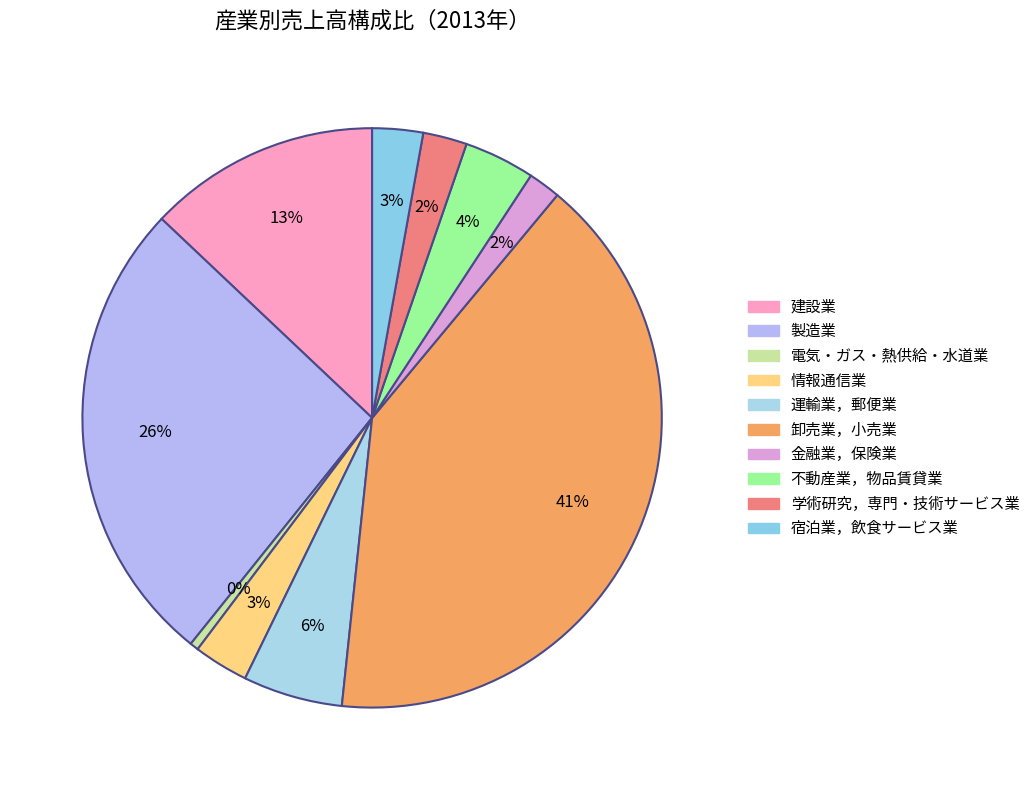

True or false: 不動産業，物品賃貸業 accounts for 4% of the total.

True